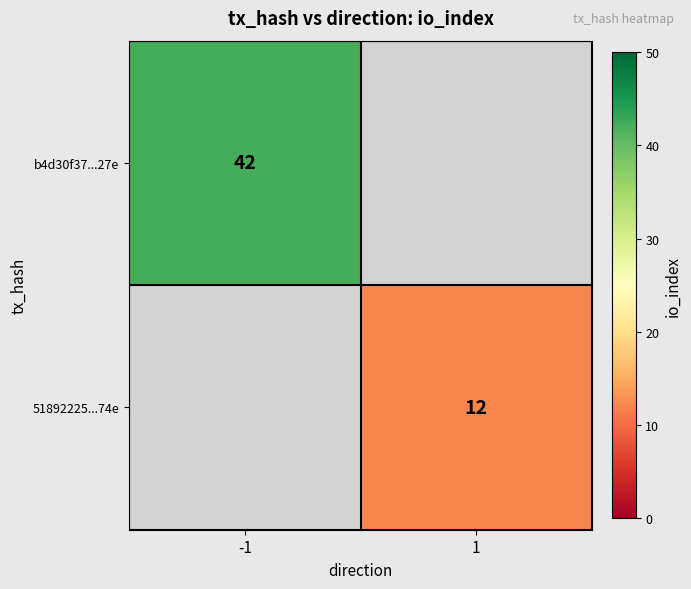

Is it true that b4d30f37...27e equals 57 at -1?

False